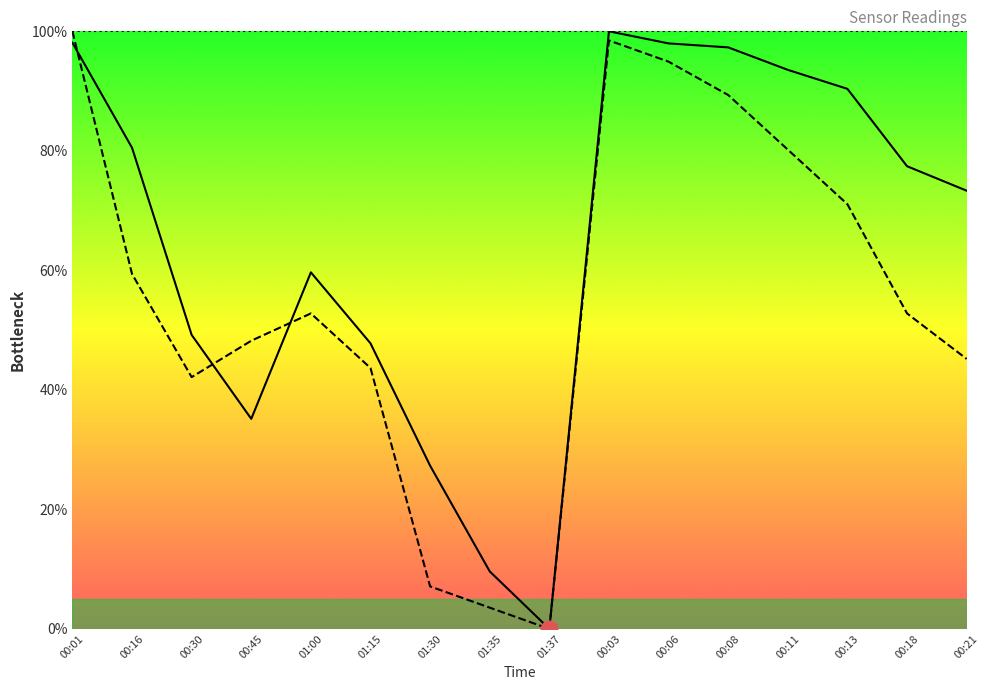

At which category is the sum across all series the highest?

00:03